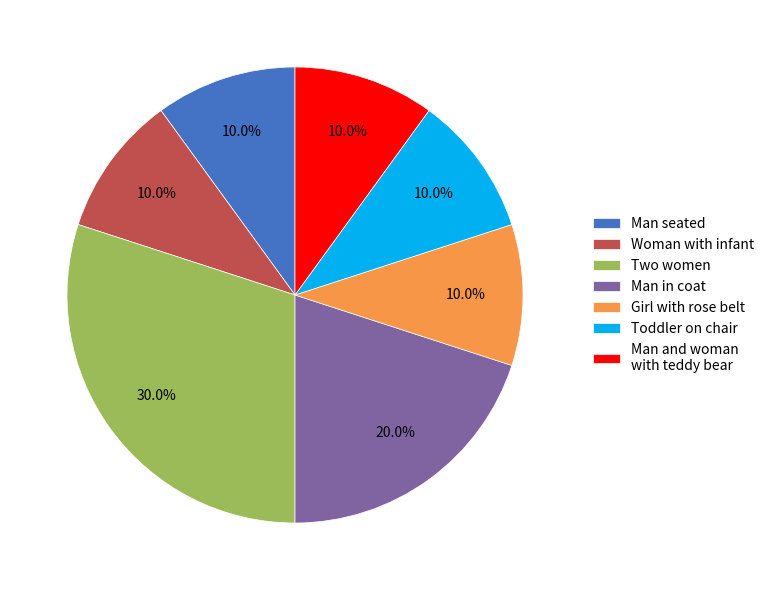

Does Woman with infant represent more than half of the total?

No